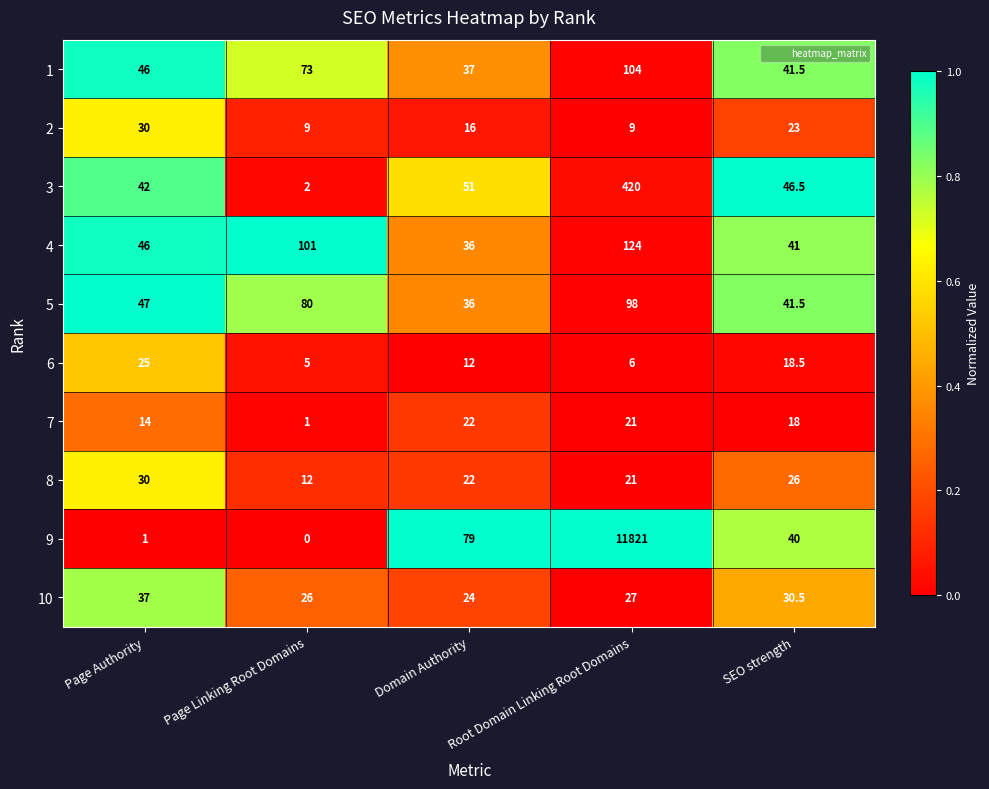

Which category has the highest value across all series?

Root Domain Linking Root Domains